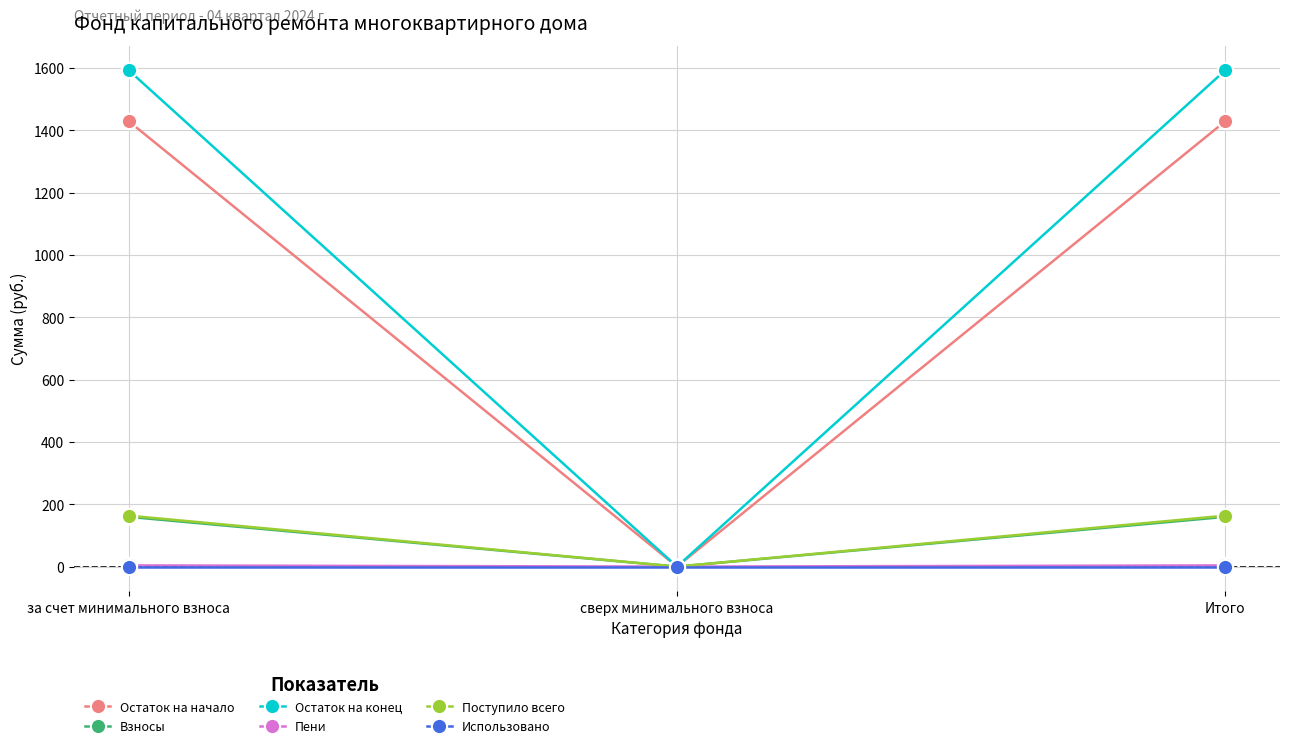

Does the chart have visible grid lines?

Yes